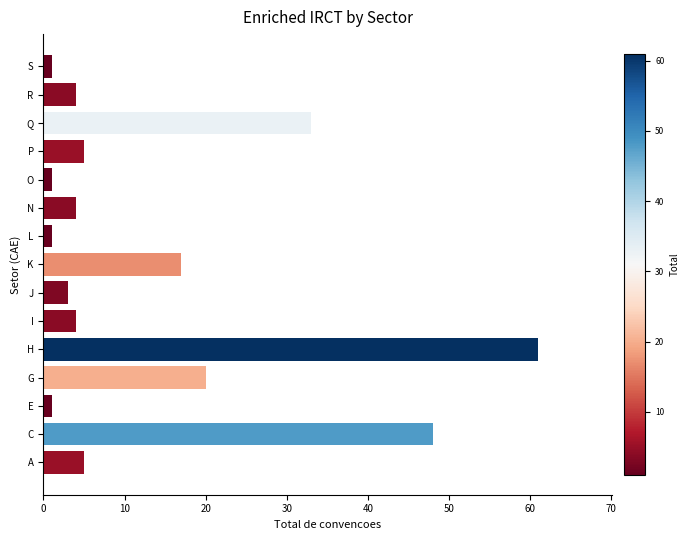

Which has a higher value, P or J?

P